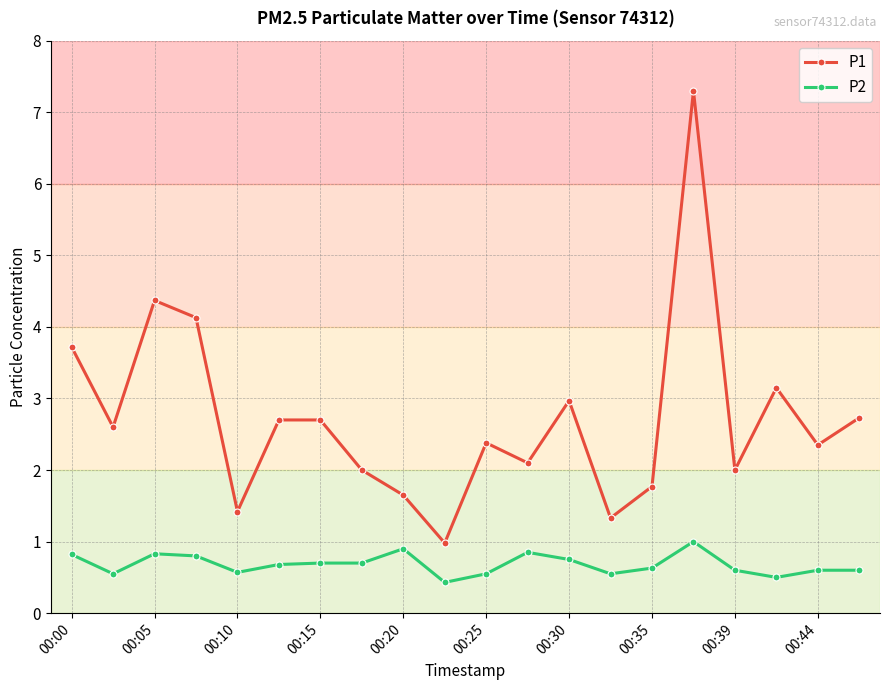

True or false: P1 and P2 intersect in this chart.

False